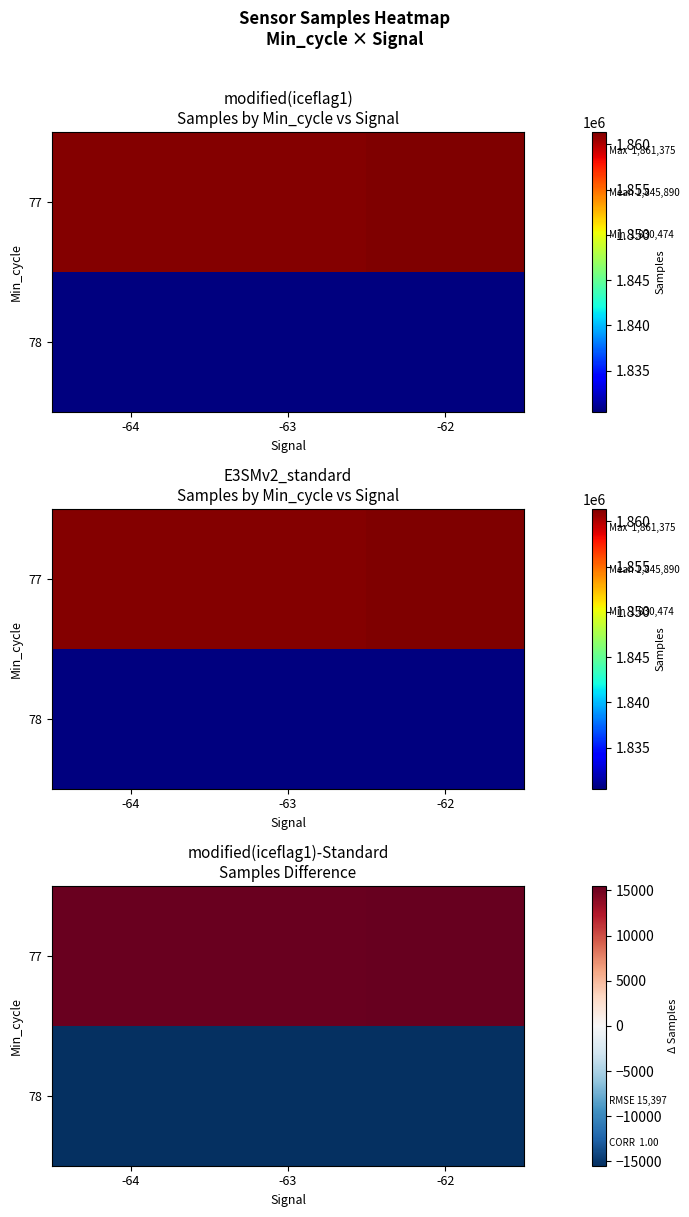

Which series has the largest range (max minus min)?

77